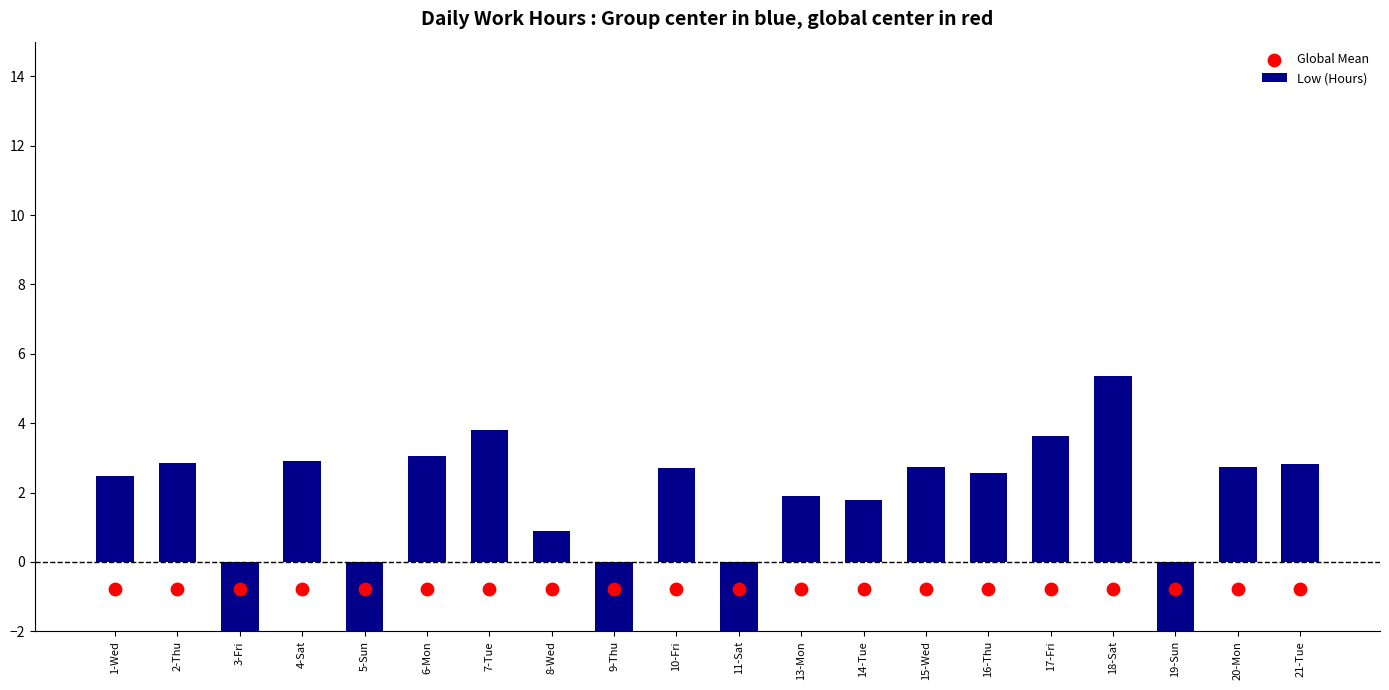

Which series reaches the minimum Y coordinate?

Low (Hours)